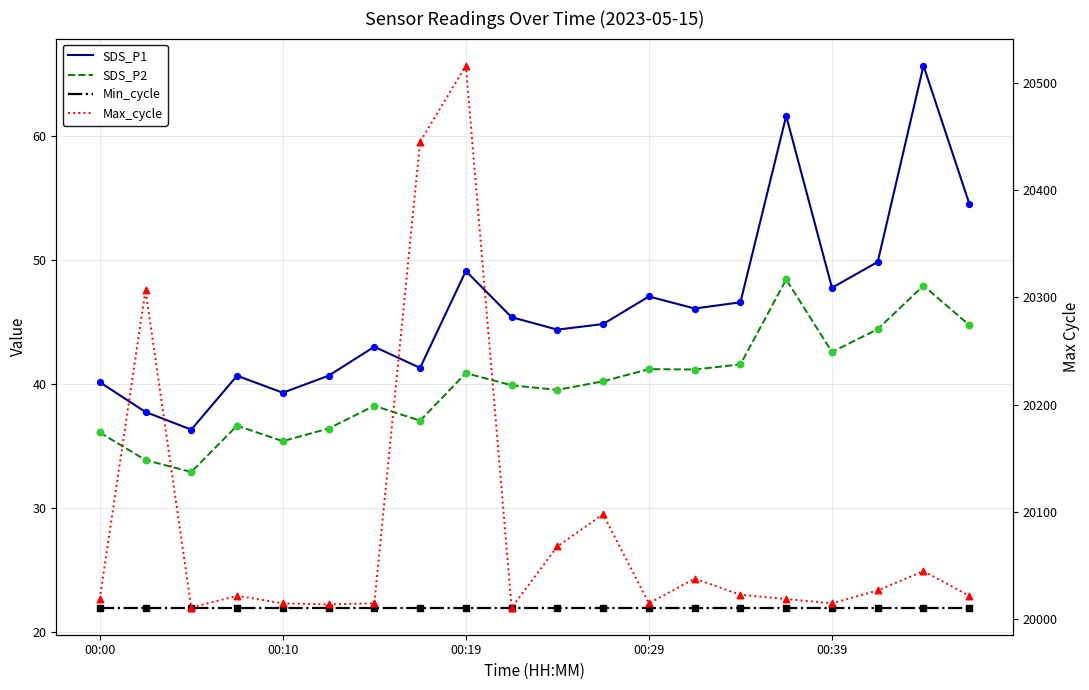

What is the total value across all series at 00:39?

20127.3